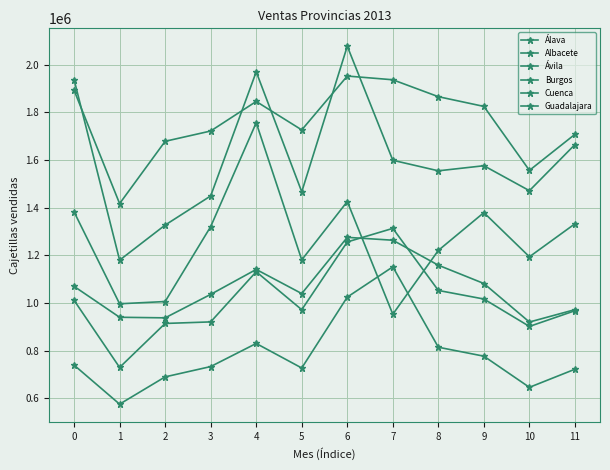

Which series has the widest spread of values?

Burgos